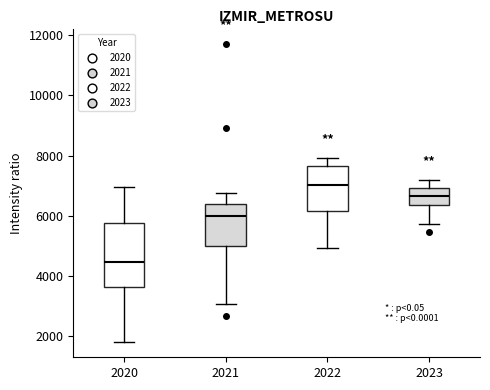

Comparing the boxes themselves (not the whiskers), which one is the tallest?

2020